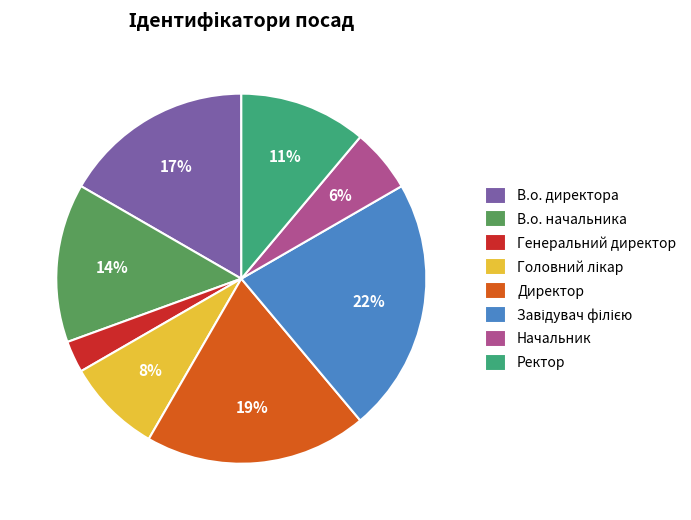

Combined, do В.о. начальника and Ректор account for over 50%?

No